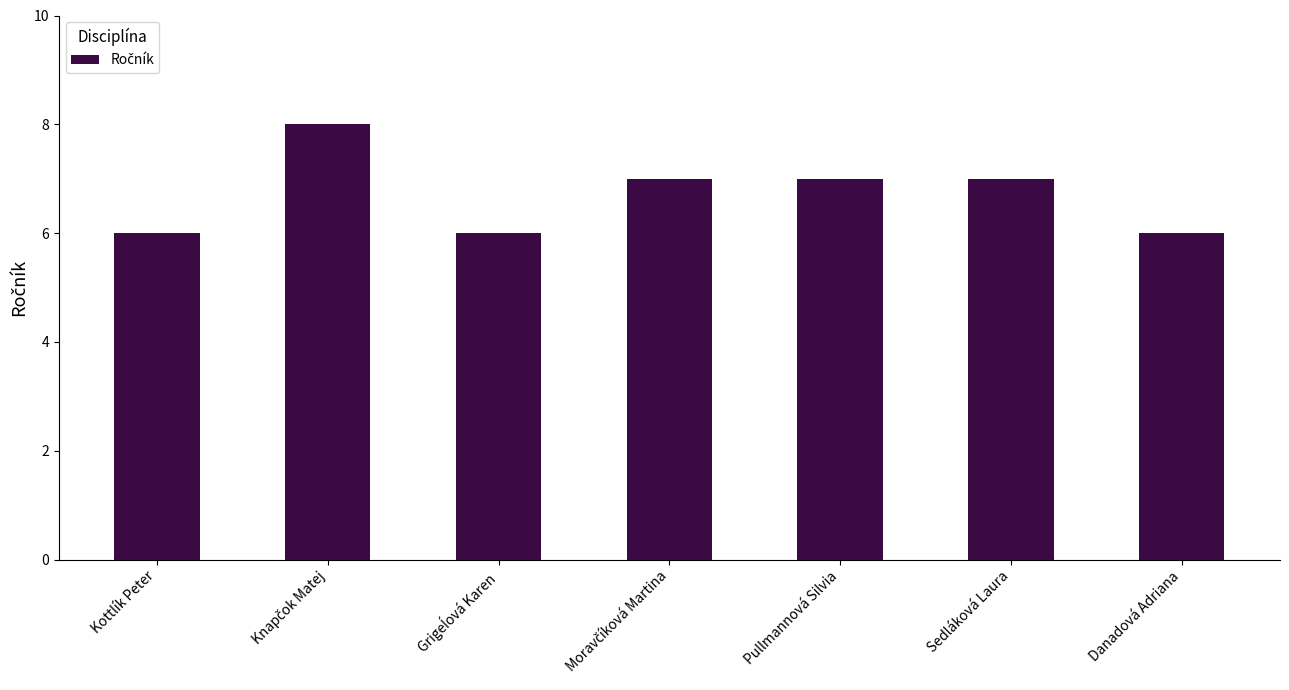

Approximately how many times larger is the value at Danadová Adriana compared to Pullmannová Silvia?

0.9